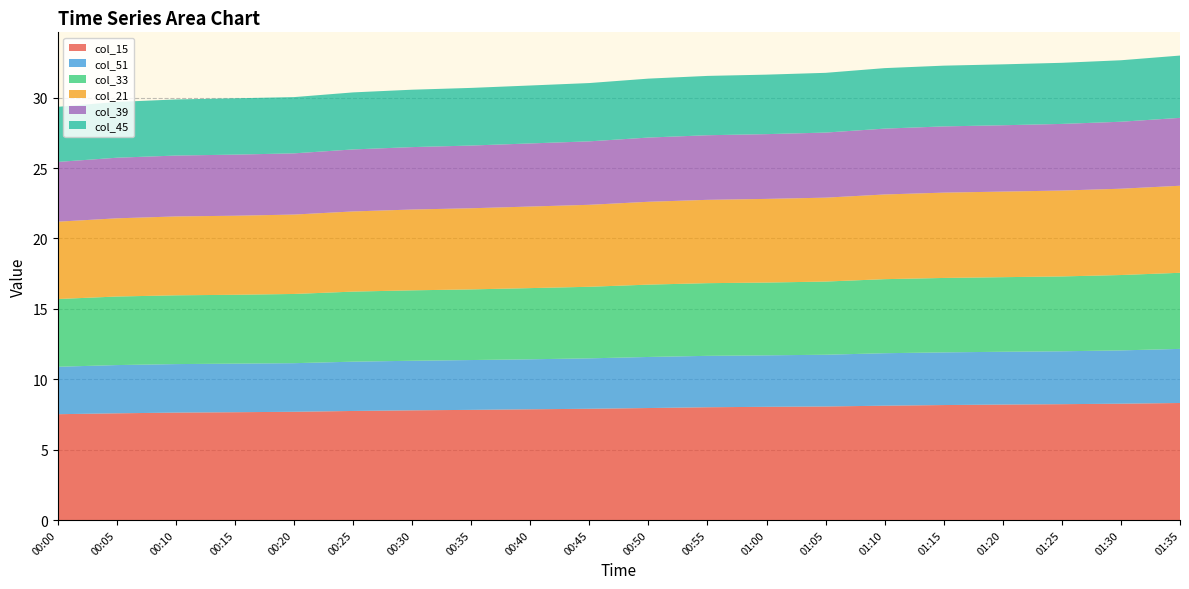

Reading right to left, list all the values displayed in this chart.

col_15: 8.3	8.3	8.2	8.2	8.2	8.1	8.1	8.0	8.0	8.0	7.9	7.9	7.8	7.8	7.7	7.7	7.7	7.6	7.6	7.5
col_51: 3.8	3.8	3.8	3.8	3.7	3.7	3.7	3.7	3.7	3.6	3.6	3.6	3.5	3.5	3.5	3.5	3.5	3.4	3.4	3.4
col_33: 5.4	5.4	5.3	5.3	5.3	5.3	5.2	5.2	5.2	5.1	5.1	5.1	5.0	5.0	5.0	4.9	4.9	4.9	4.9	4.8
col_21: 6.2	6.1	6.1	6.1	6.1	6.0	6.0	5.9	5.9	5.9	5.8	5.8	5.8	5.7	5.7	5.6	5.6	5.6	5.6	5.5
col_39: 4.8	4.8	4.7	4.7	4.7	4.7	4.6	4.6	4.6	4.6	4.5	4.5	4.5	4.4	4.4	4.3	4.3	4.3	4.3	4.2
col_45: 4.4	4.4	4.3	4.3	4.3	4.3	4.2	4.2	4.2	4.2	4.1	4.1	4.1	4.1	4.1	4.0	4.0	4.0	4.0	3.9